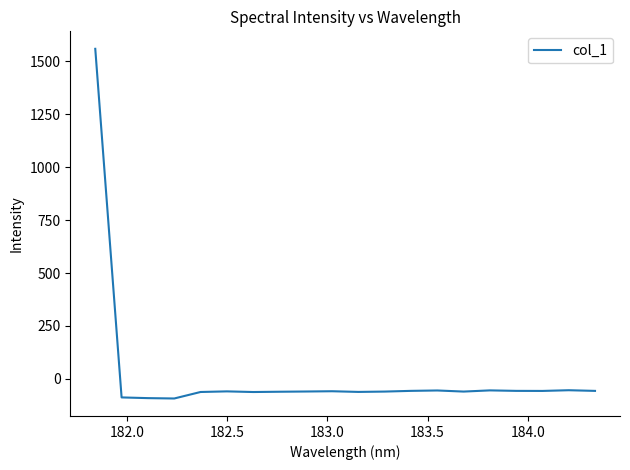

What is the maximum value shown in the chart?

1558.1